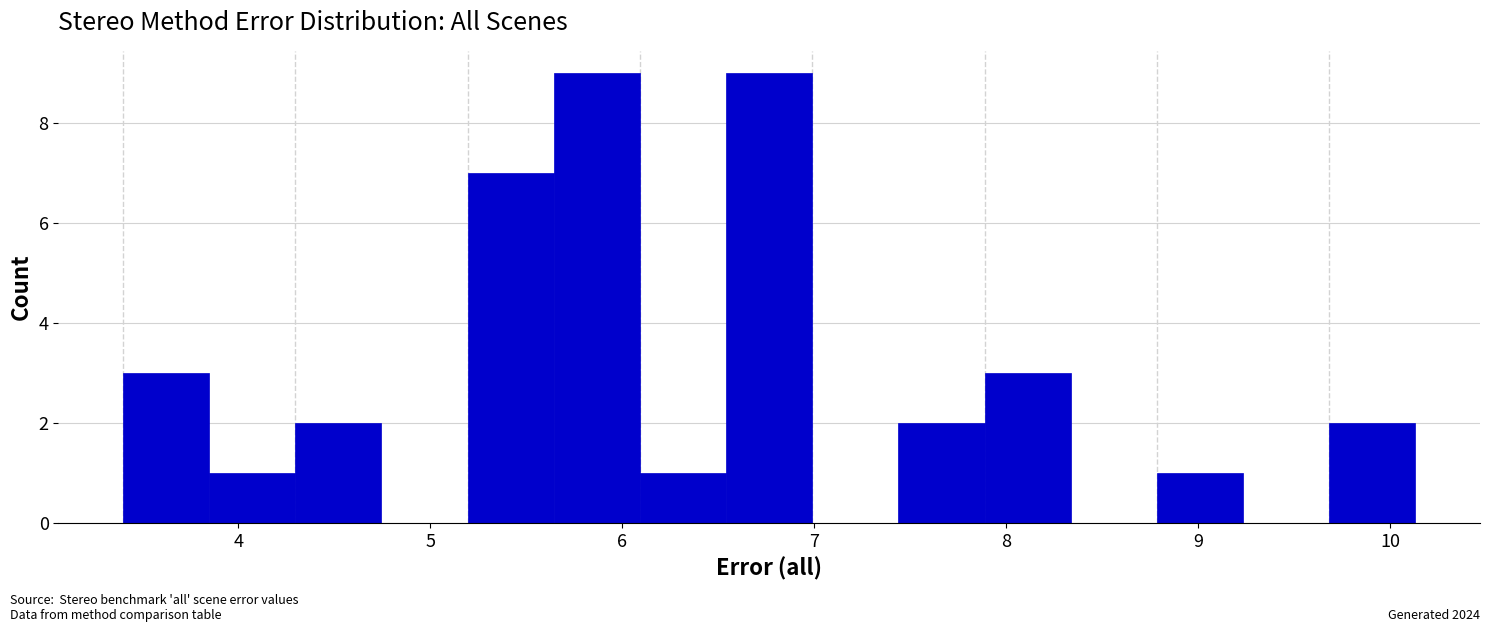

Reading left to right, list every bar in this chart as the range it spans on the x-axis followed by its height. Neither the bar edges nor the heights are printed on the chart, so give them approximately, as read against the axes.

3.4 to 3.8: 3
3.8 to 4.3: 1
4.3 to 4.7: 2
4.7 to 5.2: 0
5.2 to 5.6: 7
5.6 to 6.1: 9
6.1 to 6.5: 1
6.5 to 7.0: 9
7.0 to 7.4: 0
7.4 to 7.9: 2
7.9 to 8.3: 3
8.3 to 8.8: 0
8.8 to 9.2: 1
9.2 to 9.7: 0
9.7 to 10.1: 2